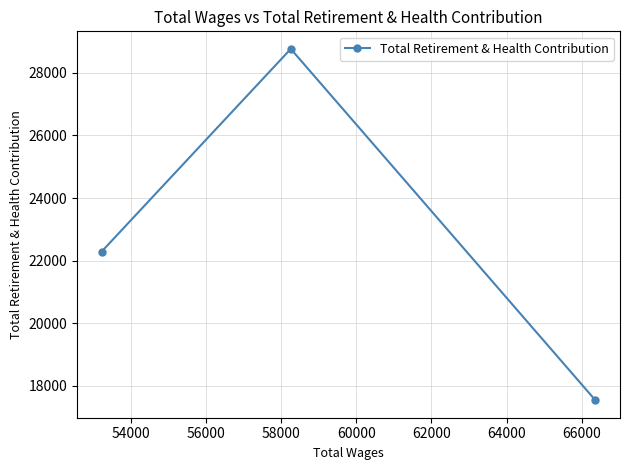

What is the greatest value displayed?

28762